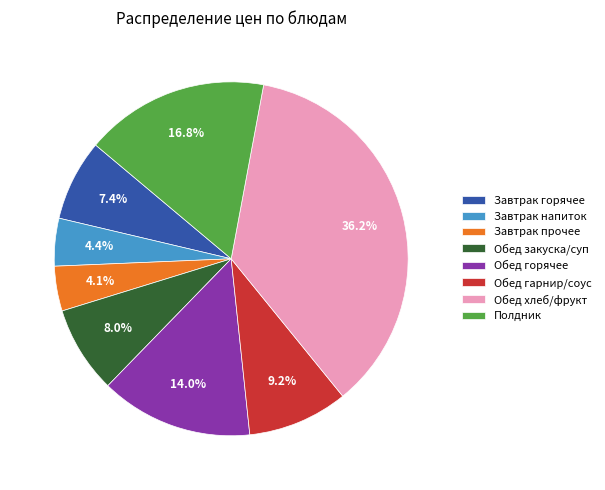

Is Завтрак напиток the majority of the pie?

No